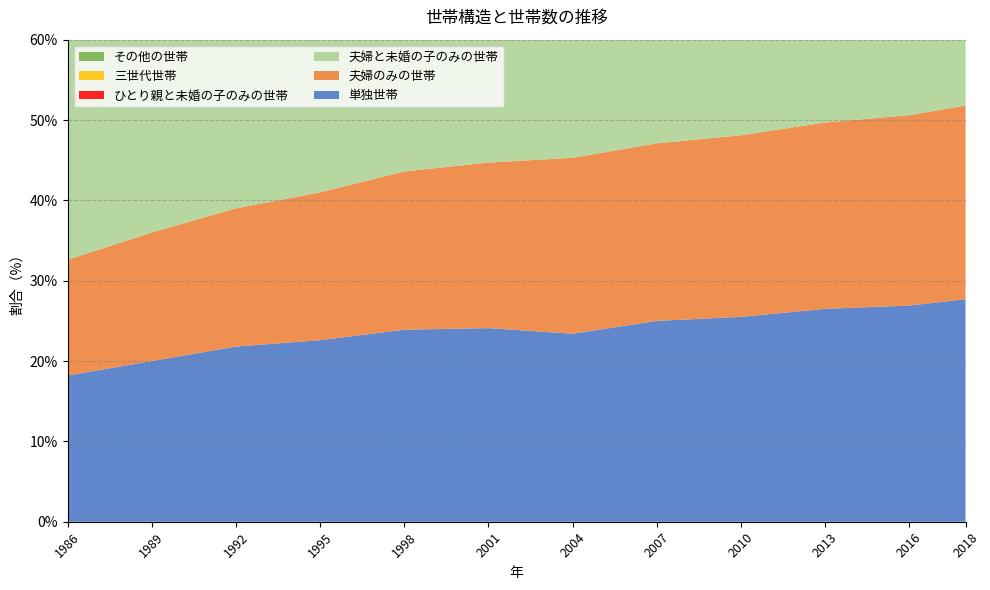

Reading left to right, list all the values displayed in this chart.

単独世帯: 18.2	20.0	21.8	22.6	23.9	24.1	23.4	25.0	25.5	26.5	26.9	27.7
夫婦のみの世帯: 14.4	16.0	17.2	18.4	19.7	20.6	21.9	22.1	22.6	23.2	23.7	24.1
夫婦と未婚の子のみの世帯: 41.4	39.3	37.0	35.3	33.6	32.6	32.7	31.3	30.7	29.7	29.5	29.1
ひとり親と未婚の子のみの世帯: 5.1	5.0	4.8	5.2	5.3	5.7	6.0	6.3	6.5	7.2	7.3	7.2
三世代世帯: 15.3	14.2	13.1	12.5	11.5	10.6	9.7	8.4	7.9	6.6	5.9	5.3
その他の世帯: 5.7	5.5	6.1	6.1	6.0	6.4	6.3	6.9	6.8	6.7	6.7	6.6